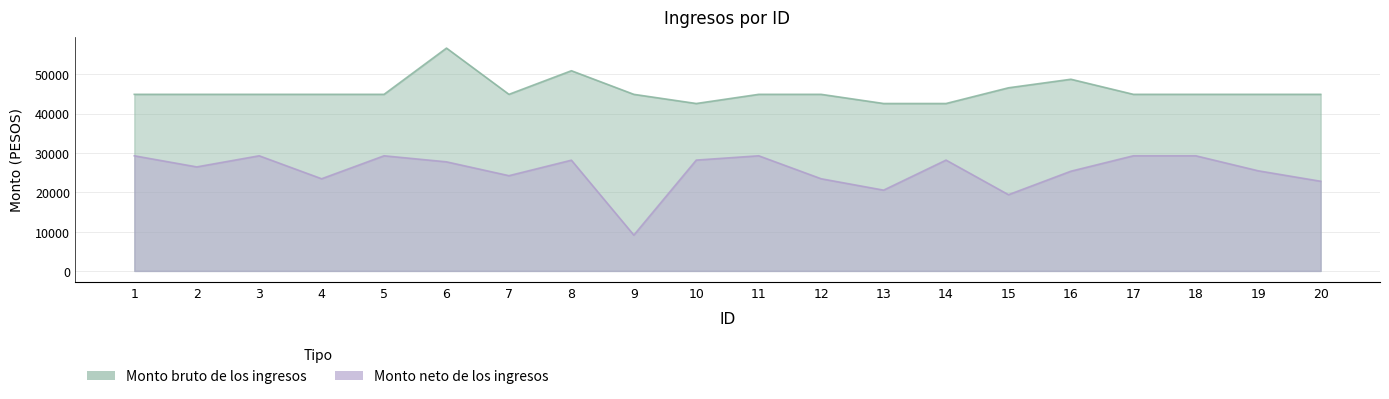

True or false: Monto neto de los ingresos has a value of 44114.9 at 5.

False